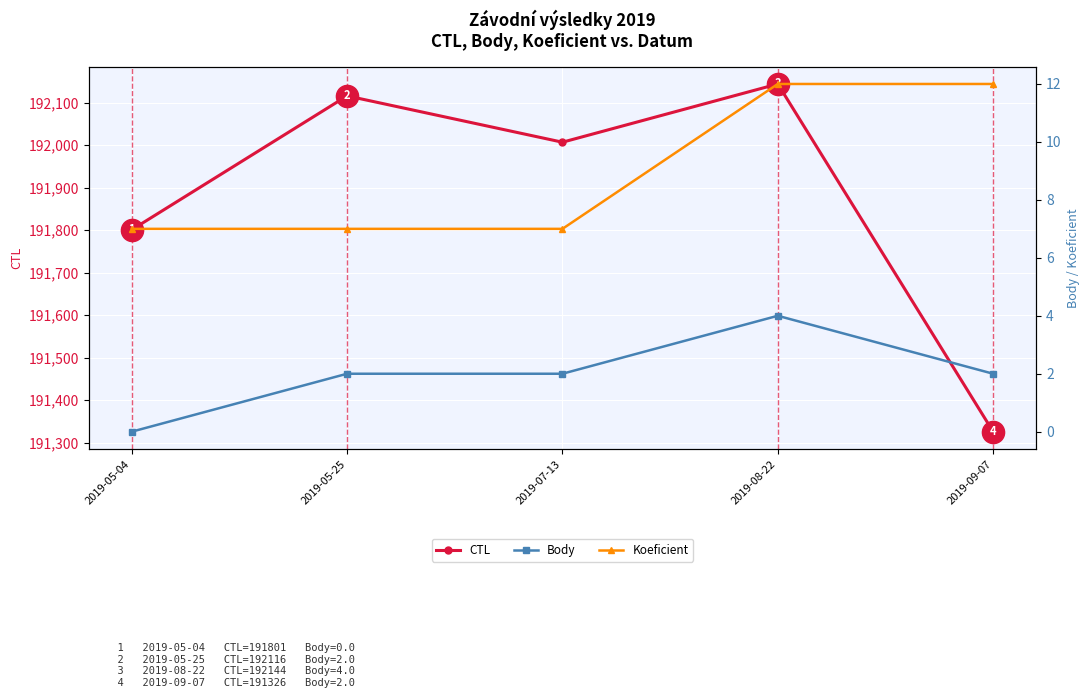

At how many categories does at least one series exceed 31174?

5